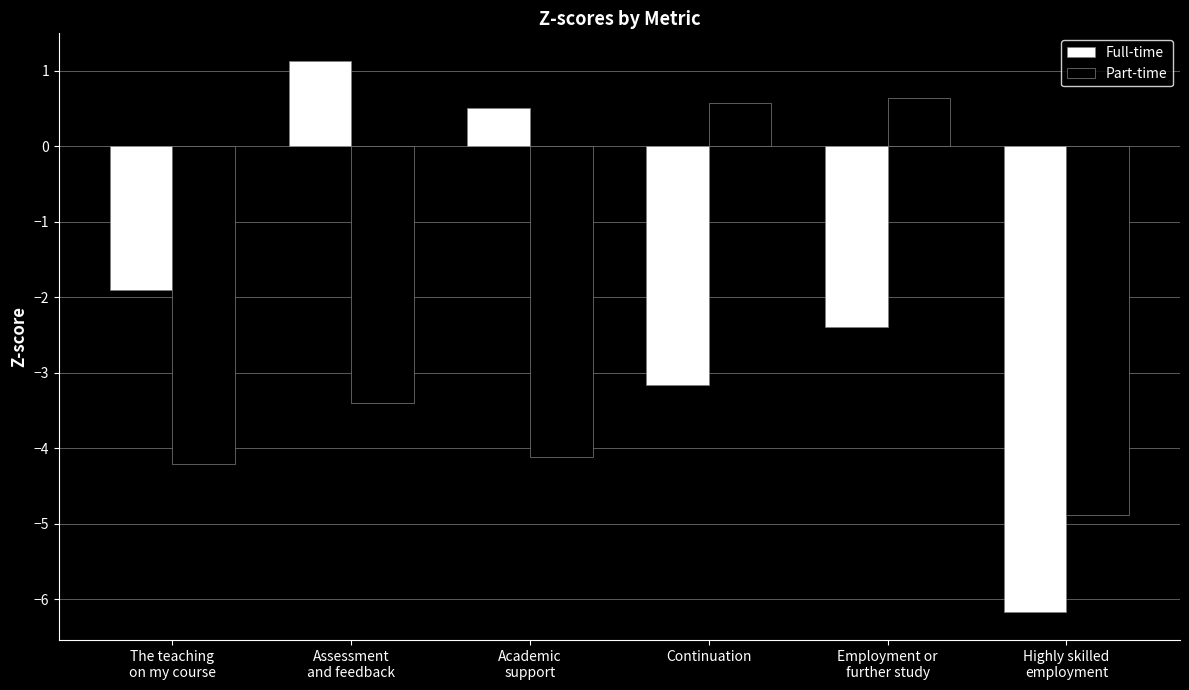

Is it true that Full-time equals -4.9 at Continuation?

False